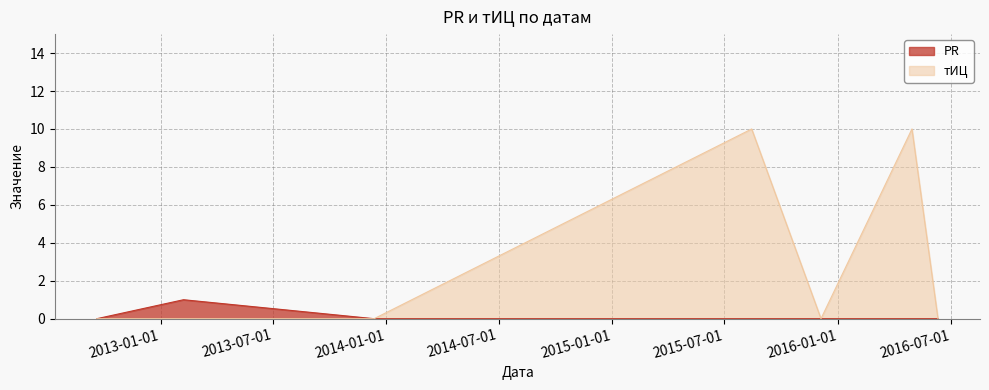

Count the number of categories in the chart.

7